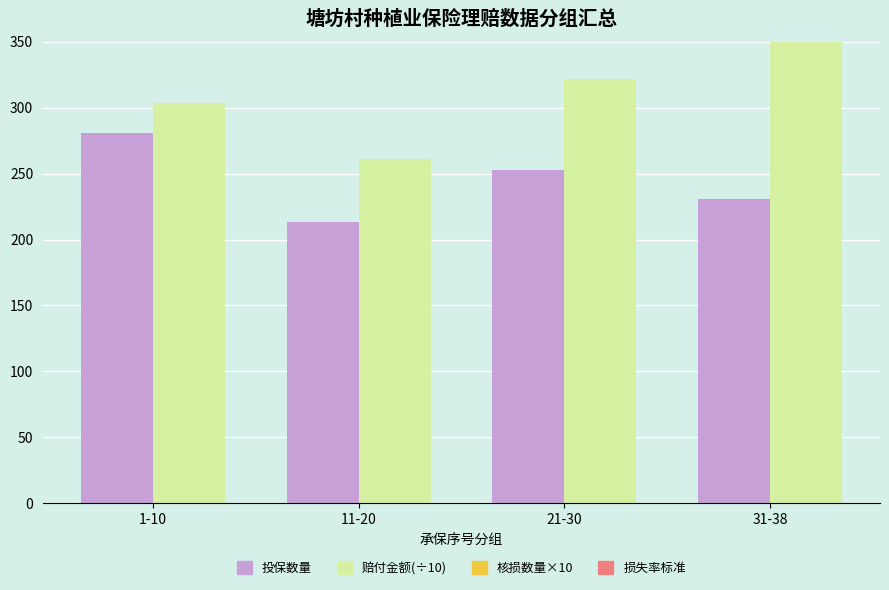

How many distinct data groups are displayed?

2